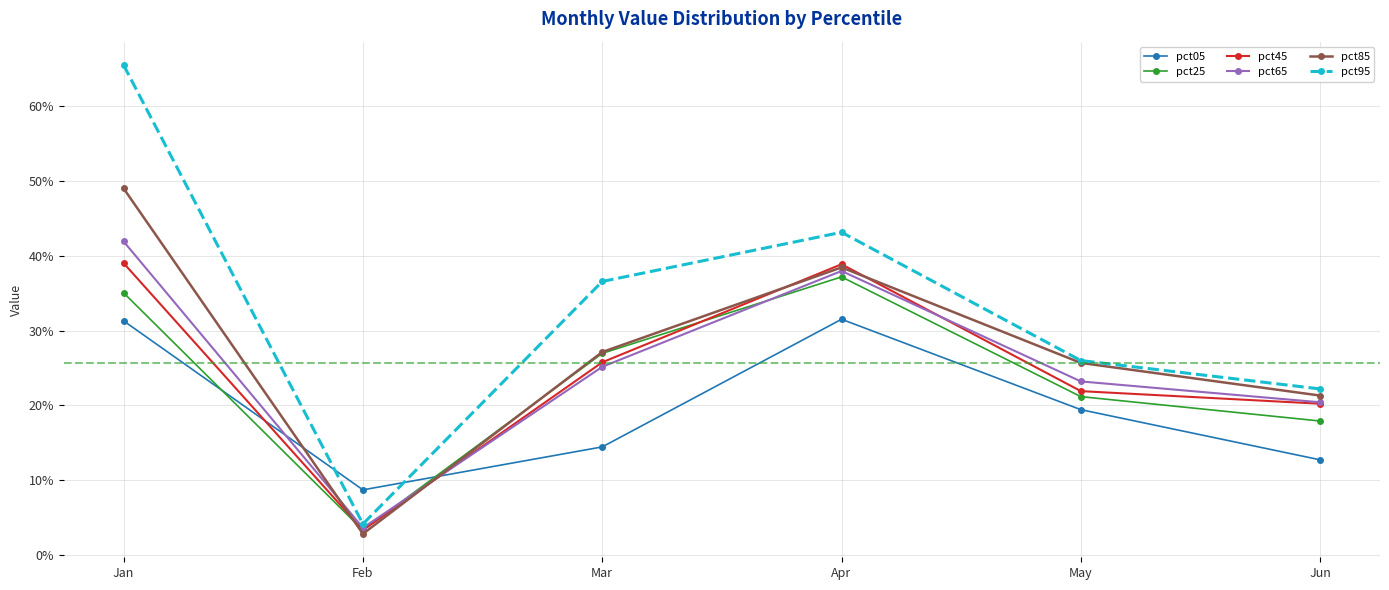

What is the difference between the second highest and minimum values in the pct95 series?

0.4